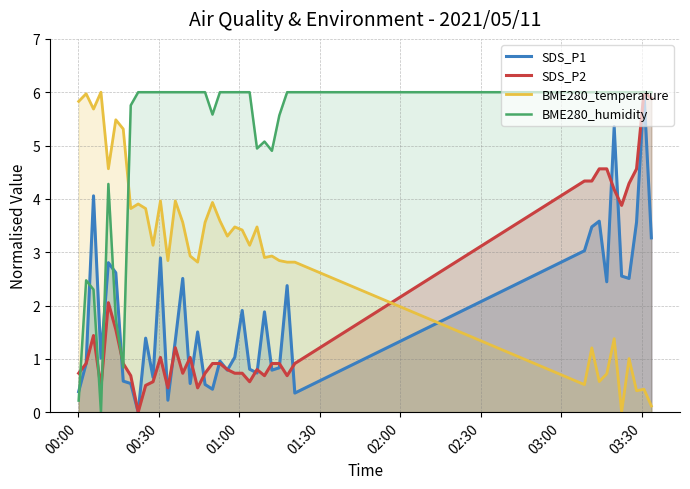

Which series has the widest spread of values?

SDS_P1